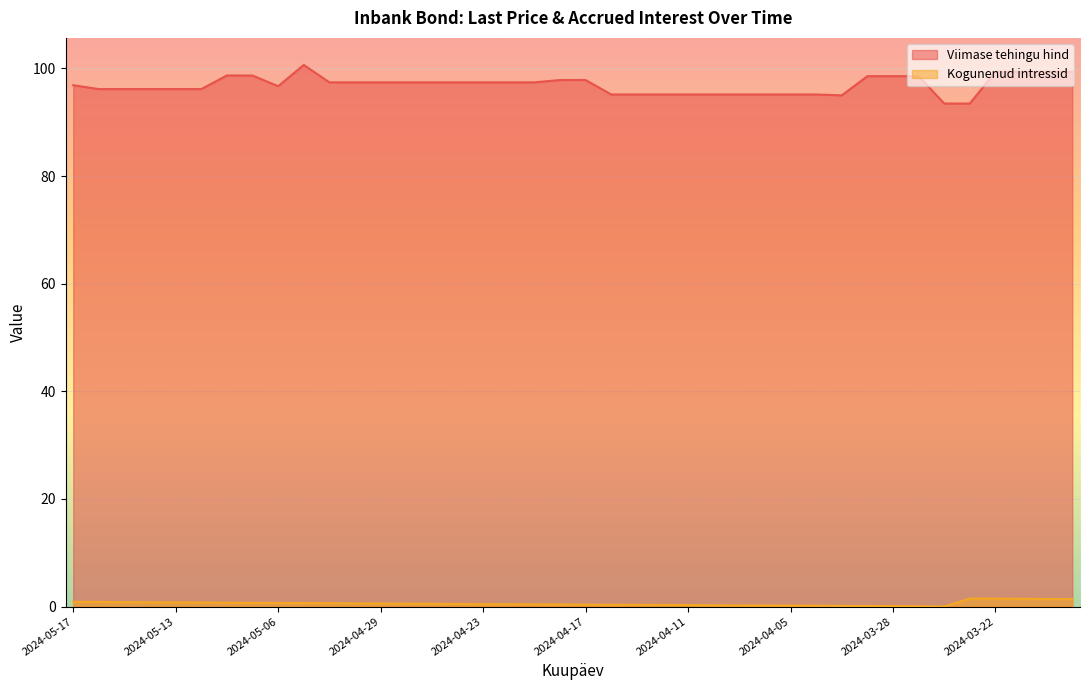

Which series has the largest range (max minus min)?

Viimase tehingu hind